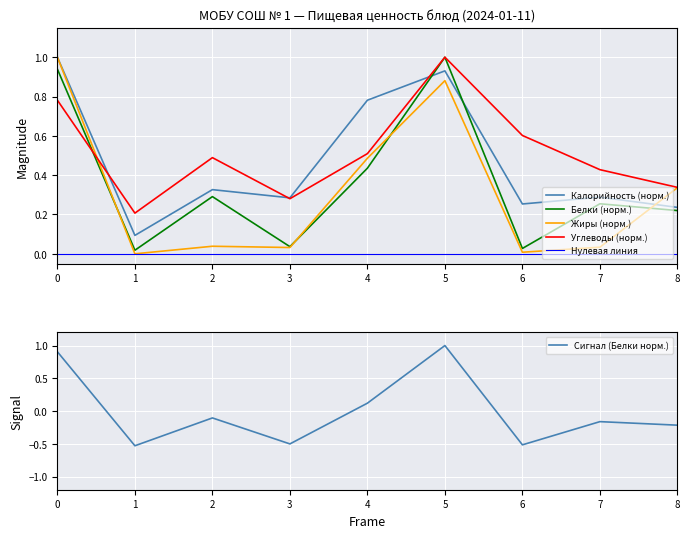

What is the minimum value shown in the chart?

-0.5